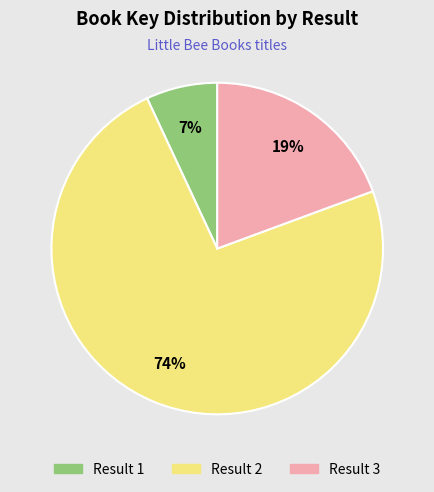

To the nearest percent, what is the difference between the largest and smallest slice percentages?

67%